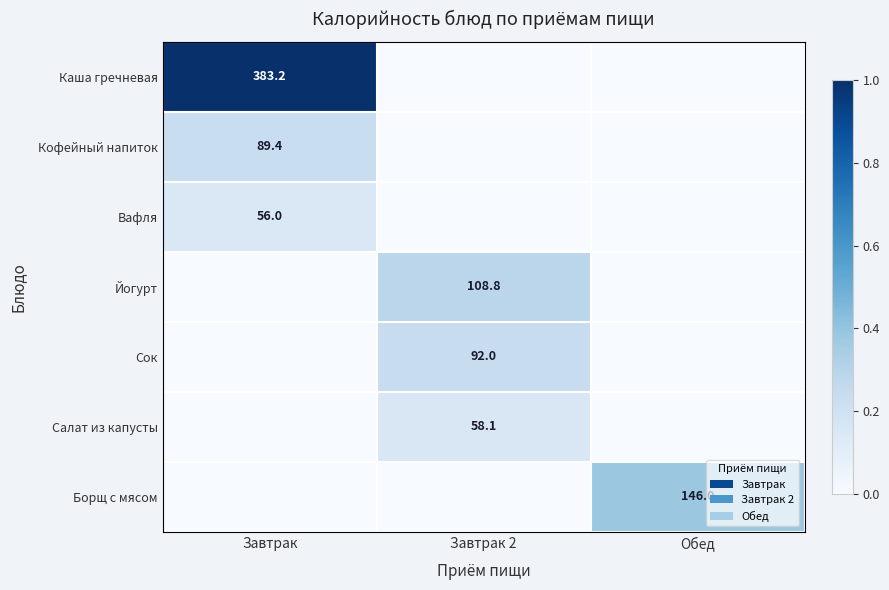

Which series has the largest total across all categories?

Каша гречневая